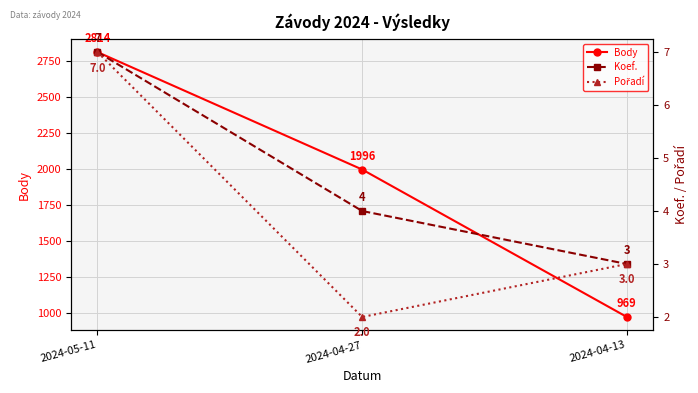

How many data points in Body are above 1996?

1